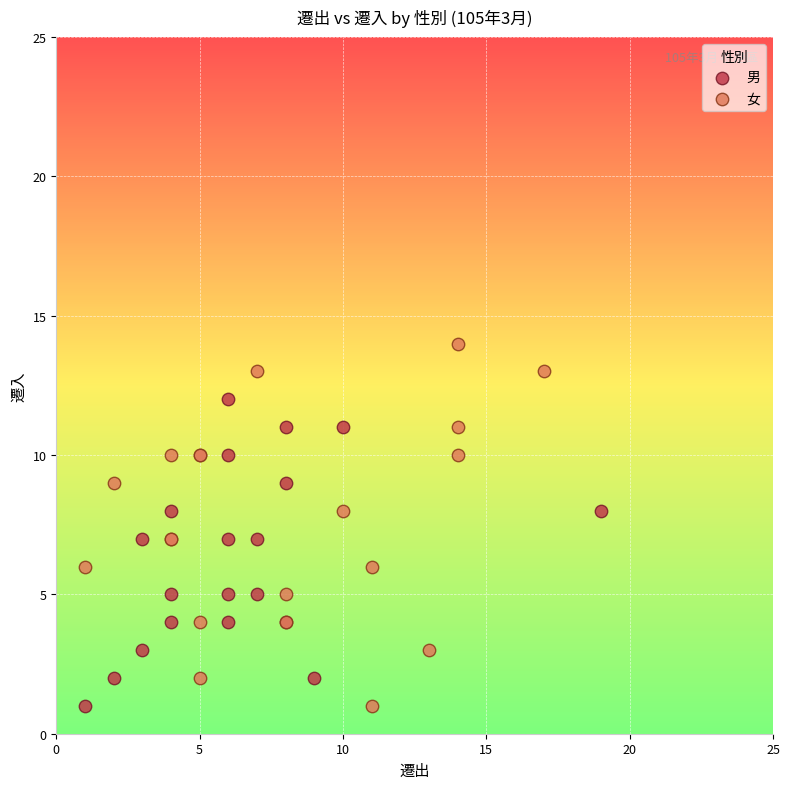

Which series has the widest spread of Y values?

女